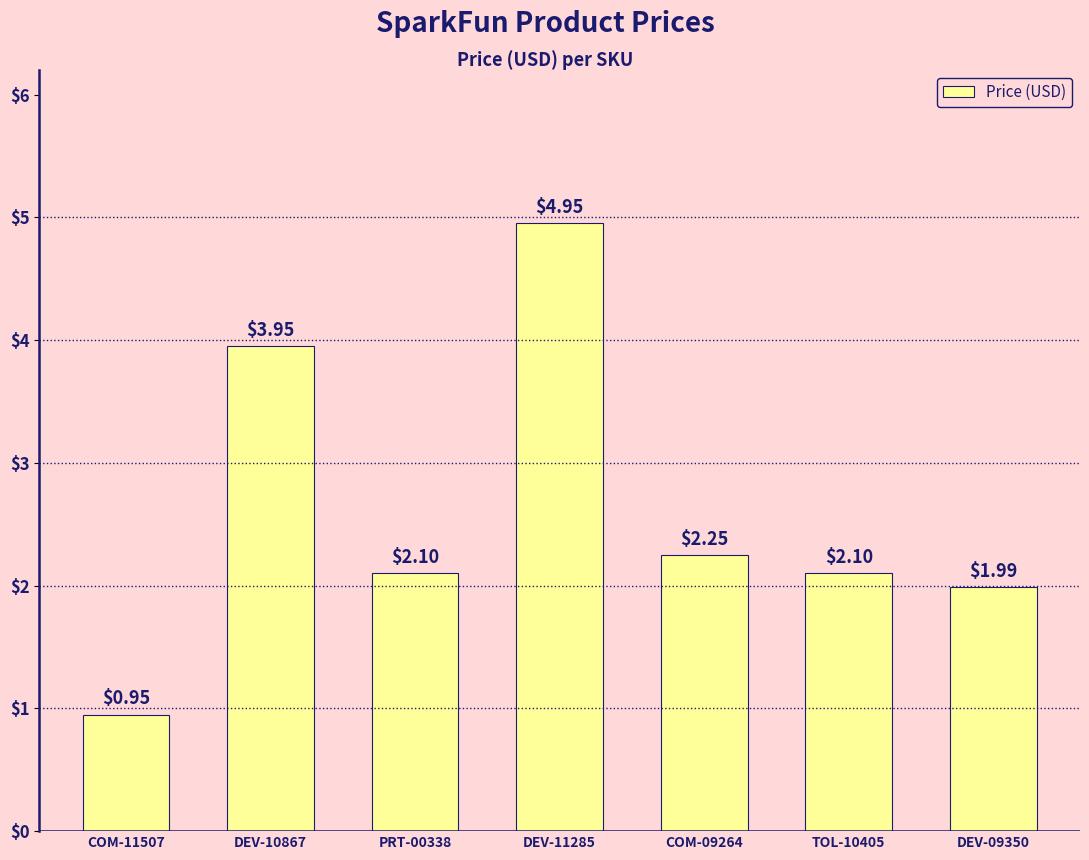

What is the ratio of the value at TOL-10405 to the value at DEV-11285?

0.4